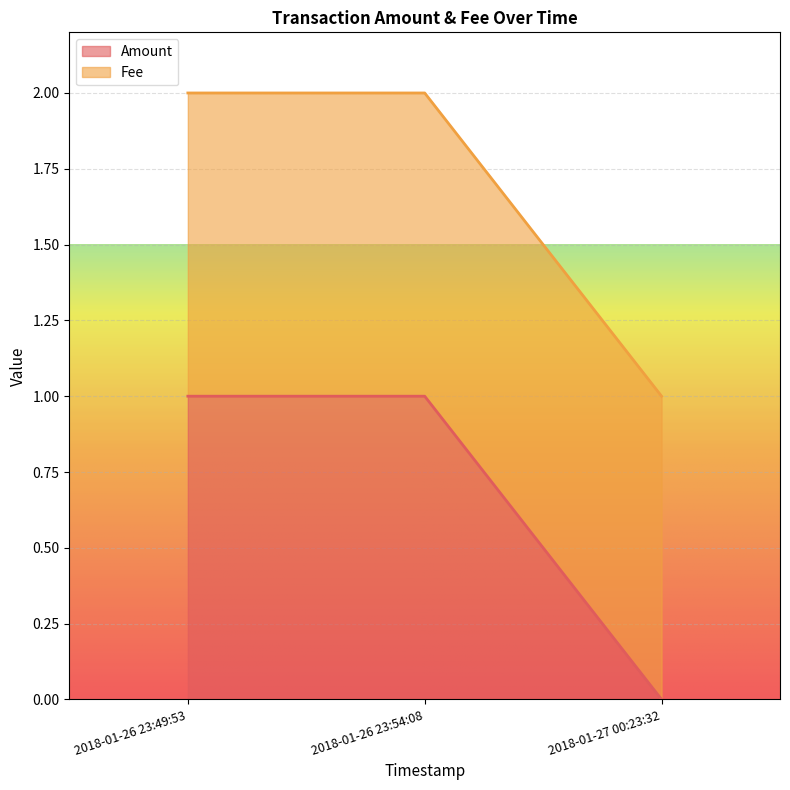

List the labels in order of Amount value, smallest first.

2018-01-27 00:23:32, 2018-01-26 23:54:08, 2018-01-26 23:49:53